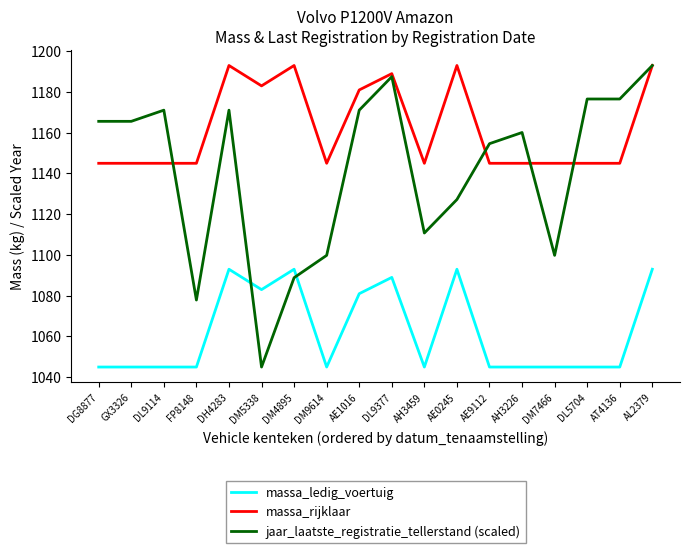

At which label does jaar_laatste_registratie_tellerstand (scaled) reach its peak?

AL2379